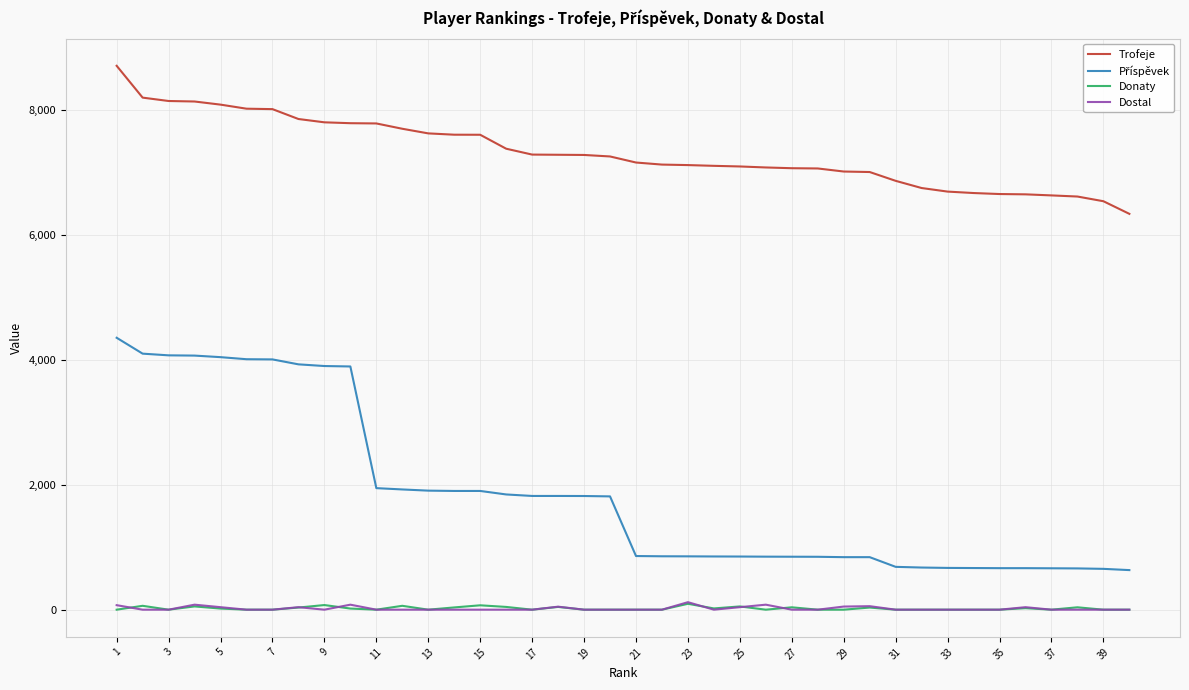

What is the maximum value shown in the chart?

8699